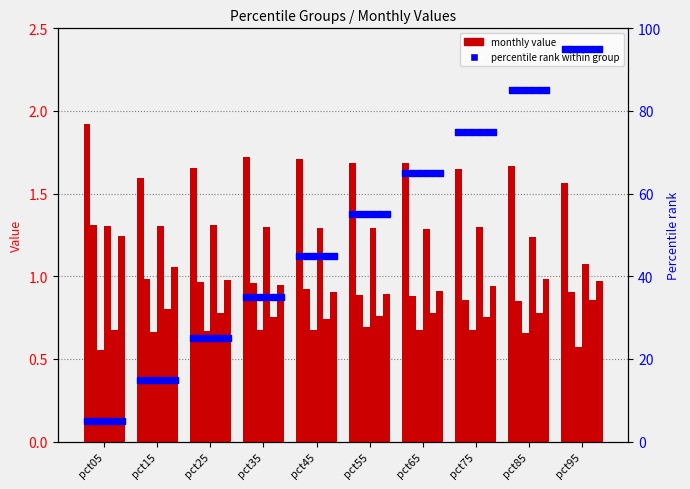

At which category is the sum across all series the highest?

pct05